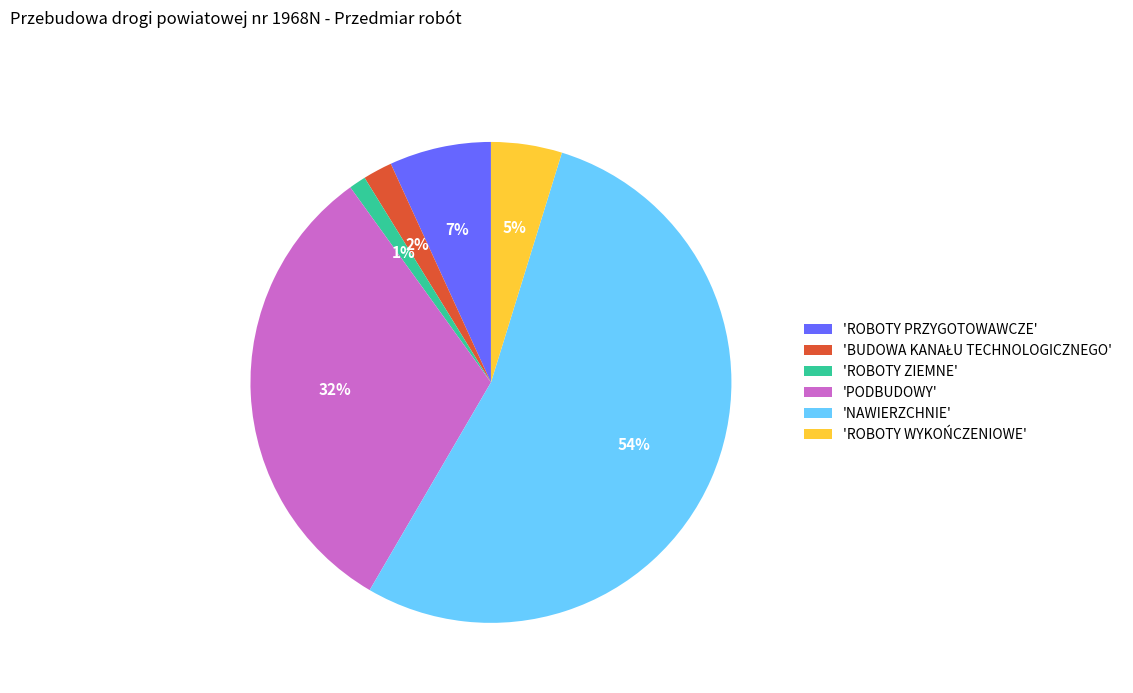

What is the smallest slice in the pie chart?

'ROBOTY ZIEMNE'